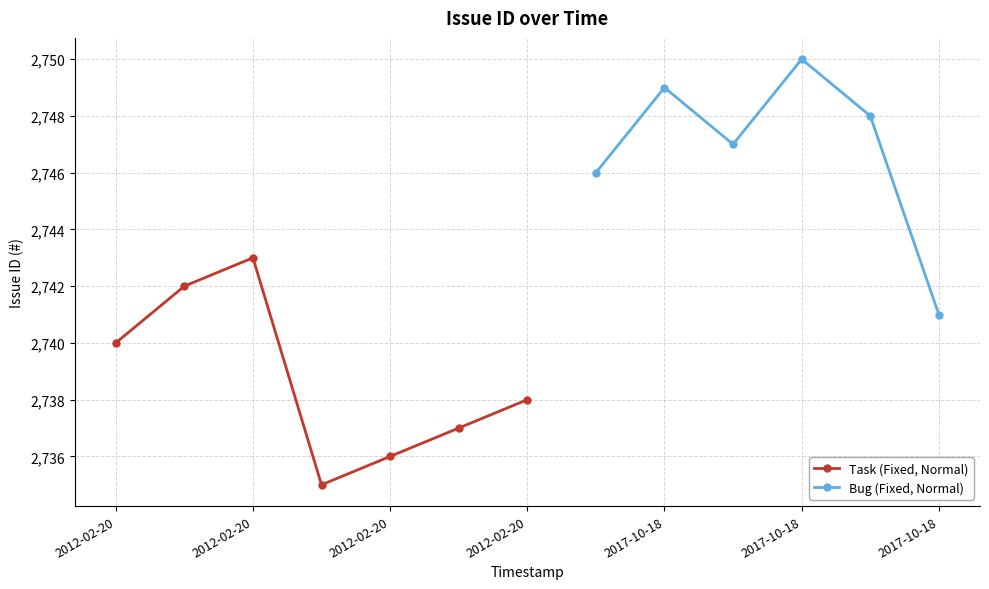

What is the average value?

2742